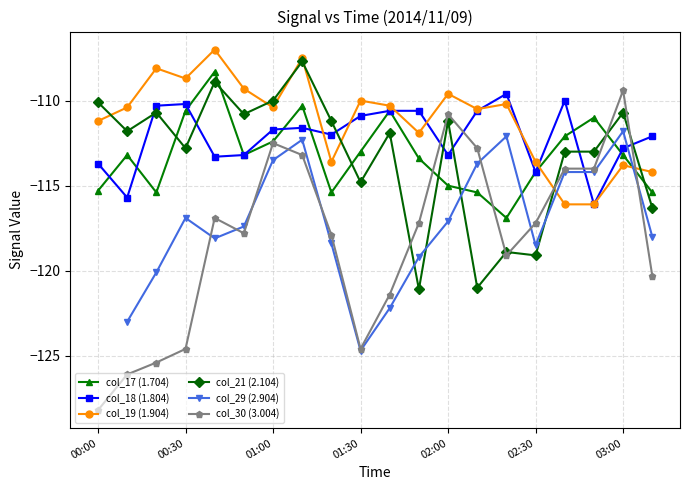

The value of col_18 (1.804) at 02:00 is -113.2. True or false?

True